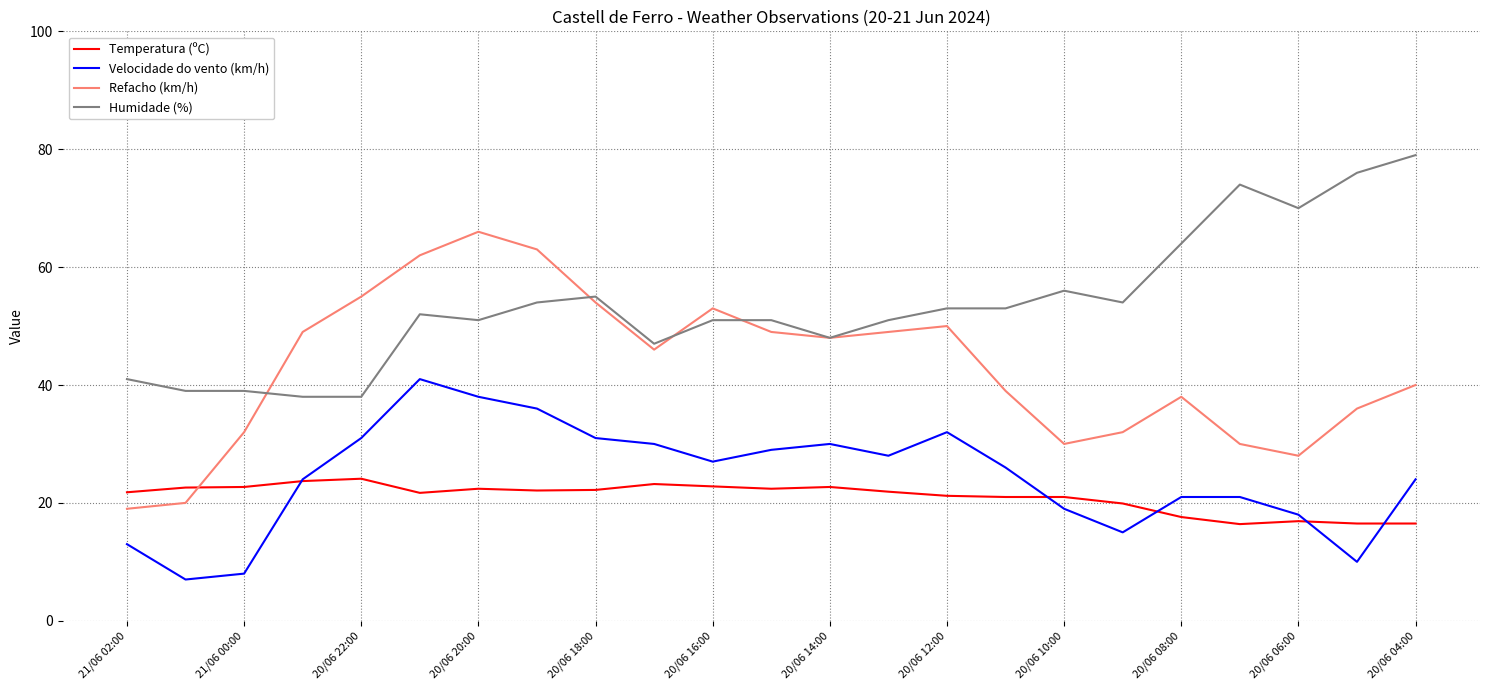

Which series has the largest total across all categories?

Humidade (%)